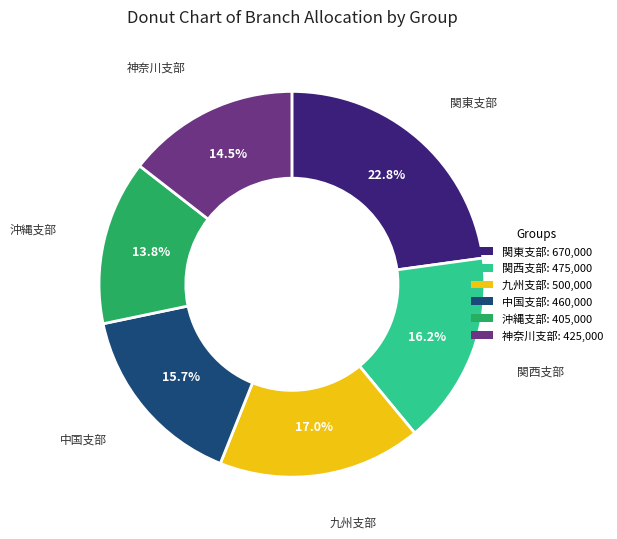

Which has a higher value, 関西支部 or 中国支部?

関西支部